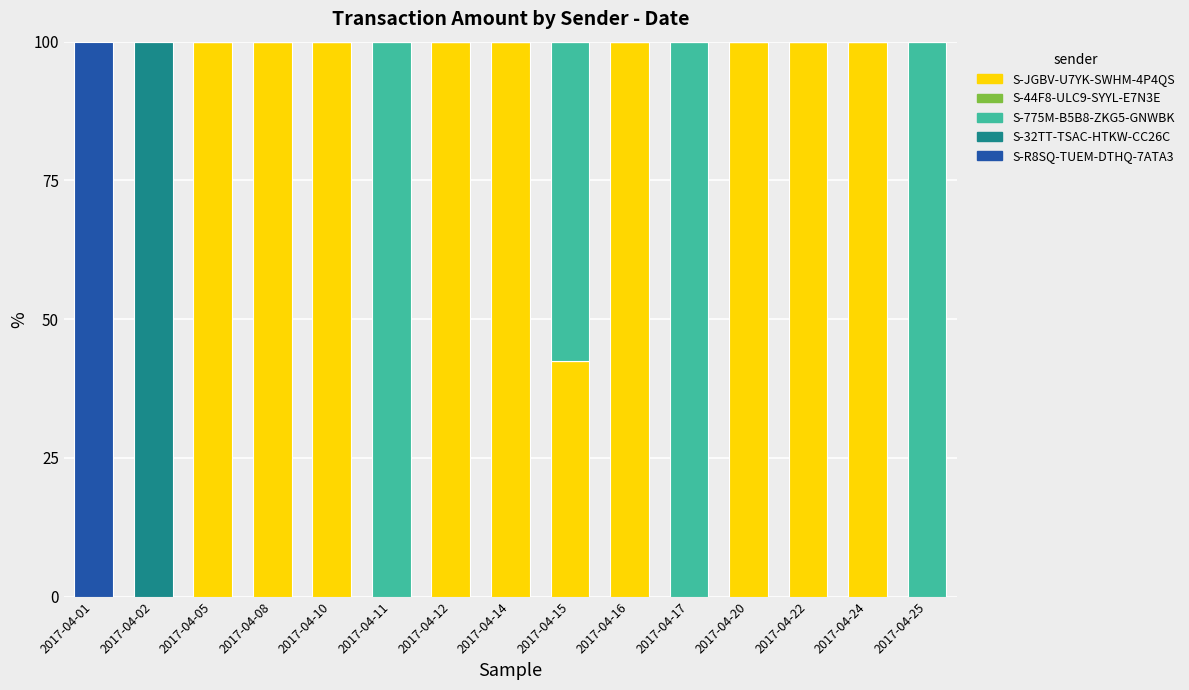

Is it true that S-JGBV-U7YK-SWHM-4P4QS equals 152.9 at 2017-04-08?

False